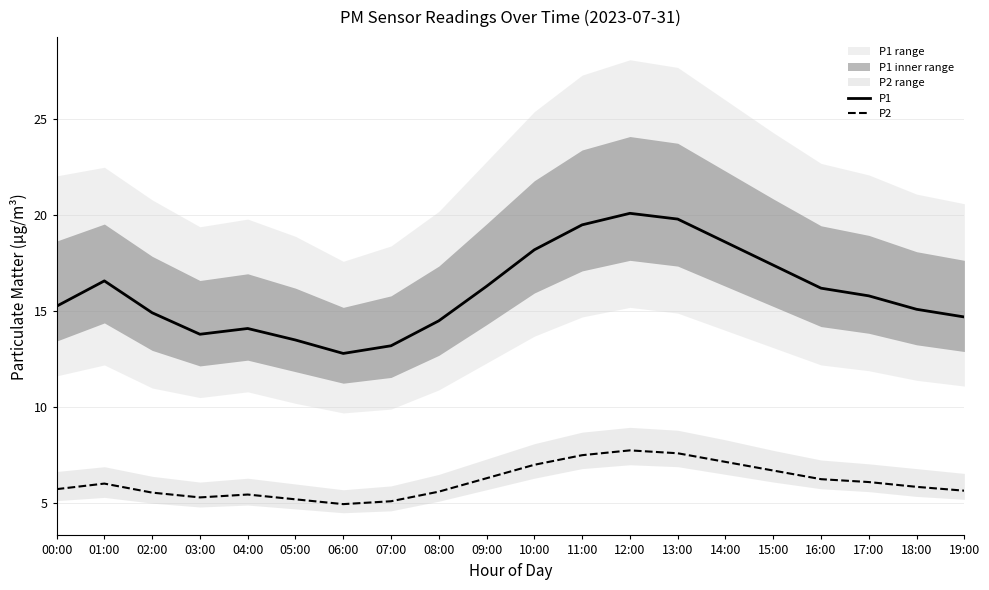

What is the smallest value displayed?

5.0